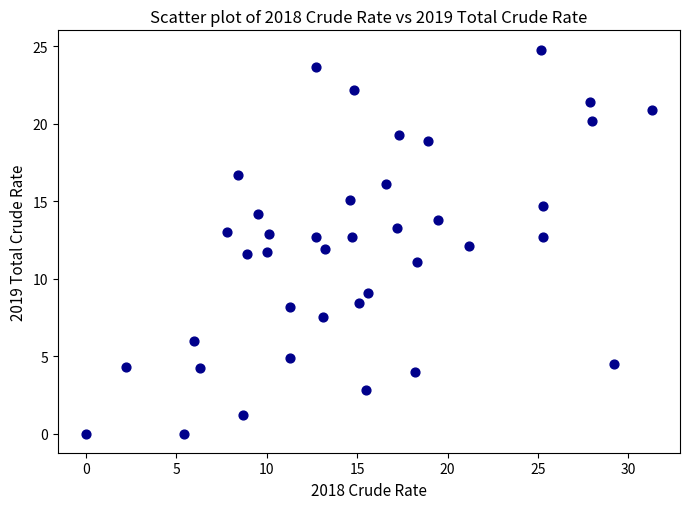

What is the range of Y values (max minus min)?

24.8